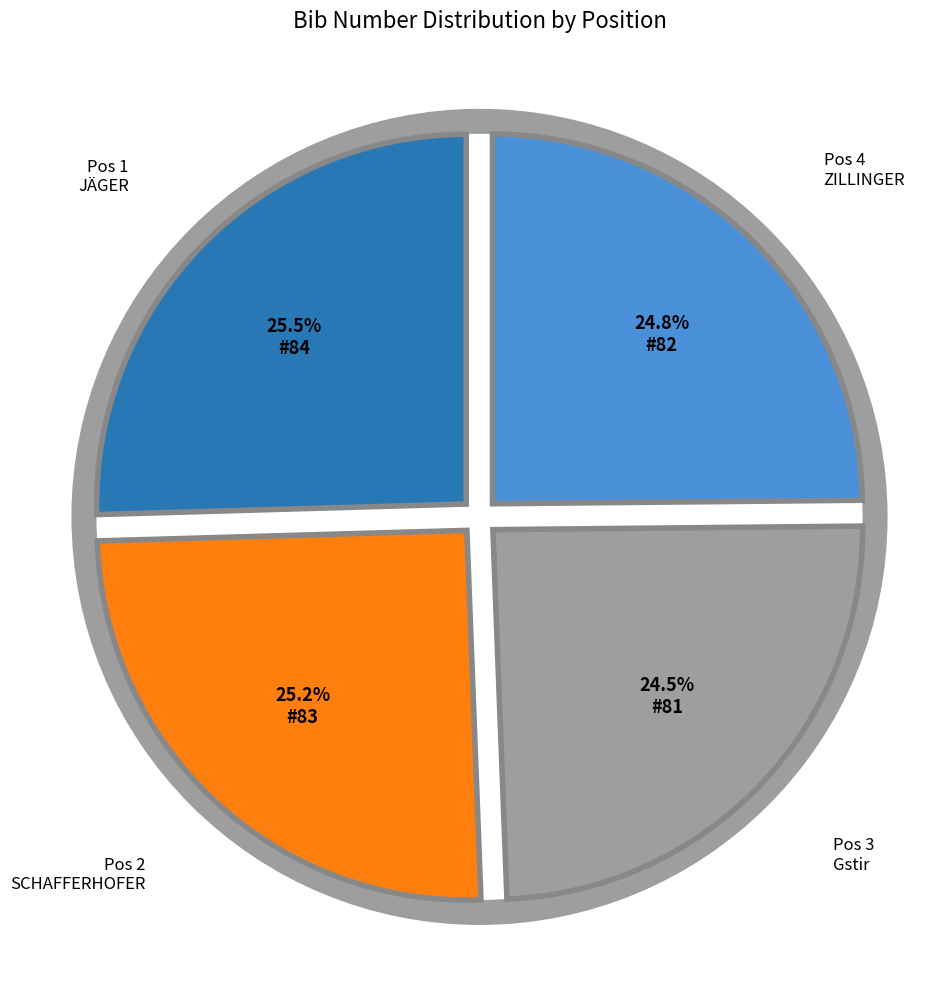

Is there a majority slice in this chart?

No